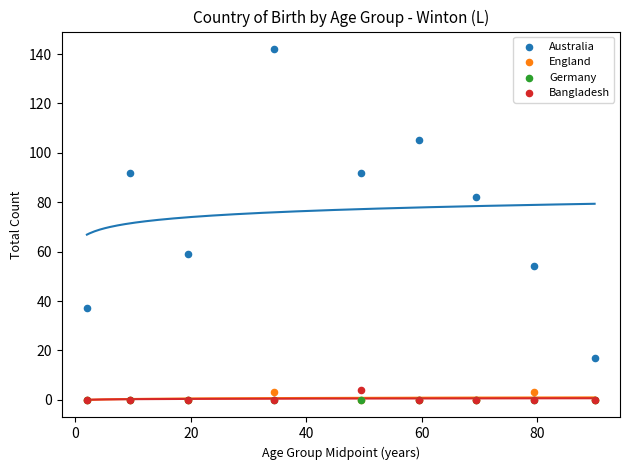

In the Australia series, what Y value is closest to 79?

82